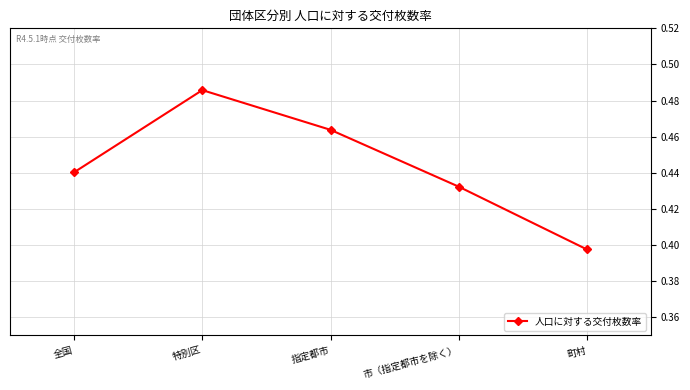

What is the difference between the maximum and second lowest values?

0.1